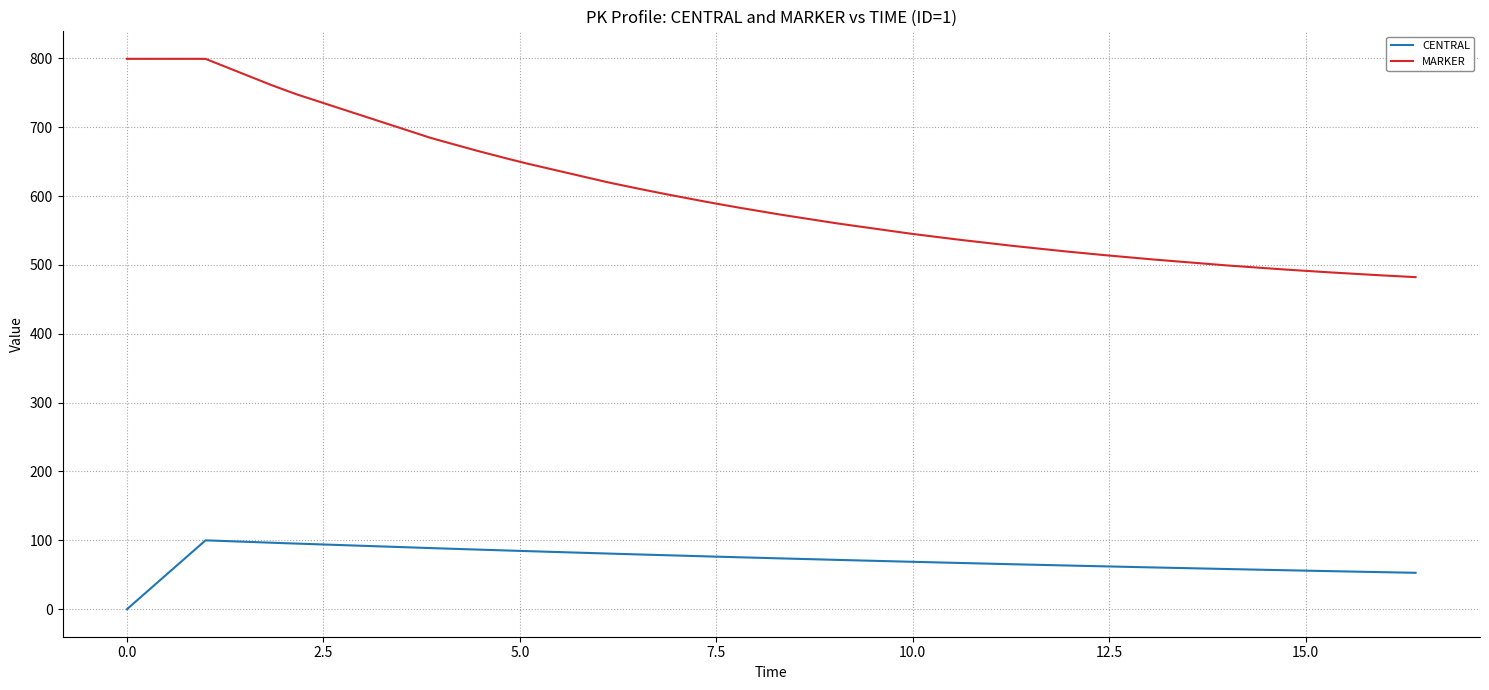

True or false: CENTRAL and MARKER cross at least once.

False